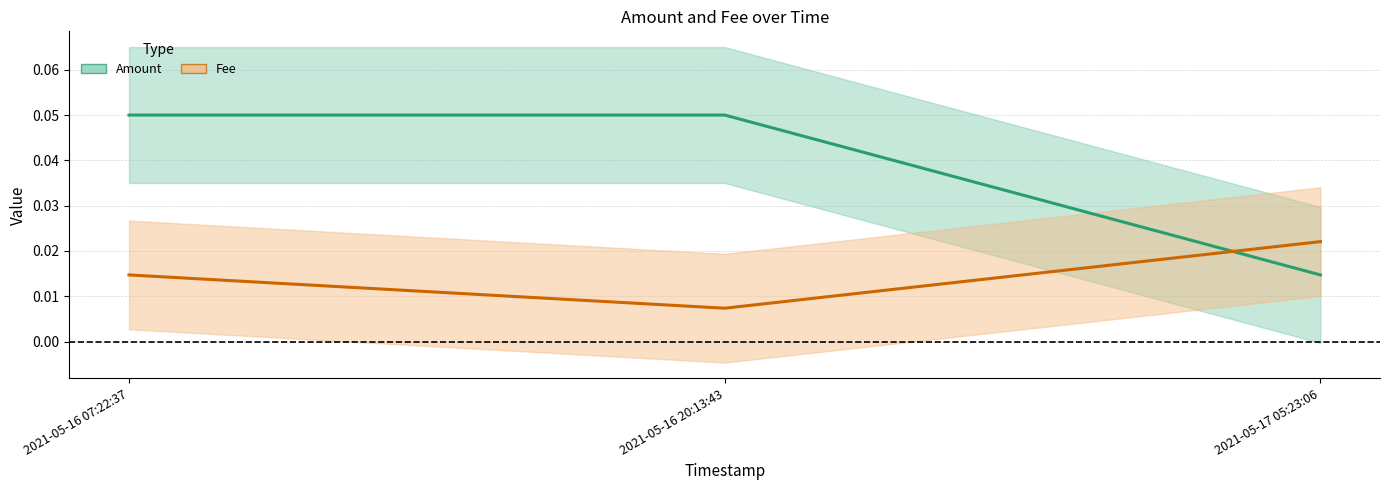

At how many categories does at least one series exceed 0?

3